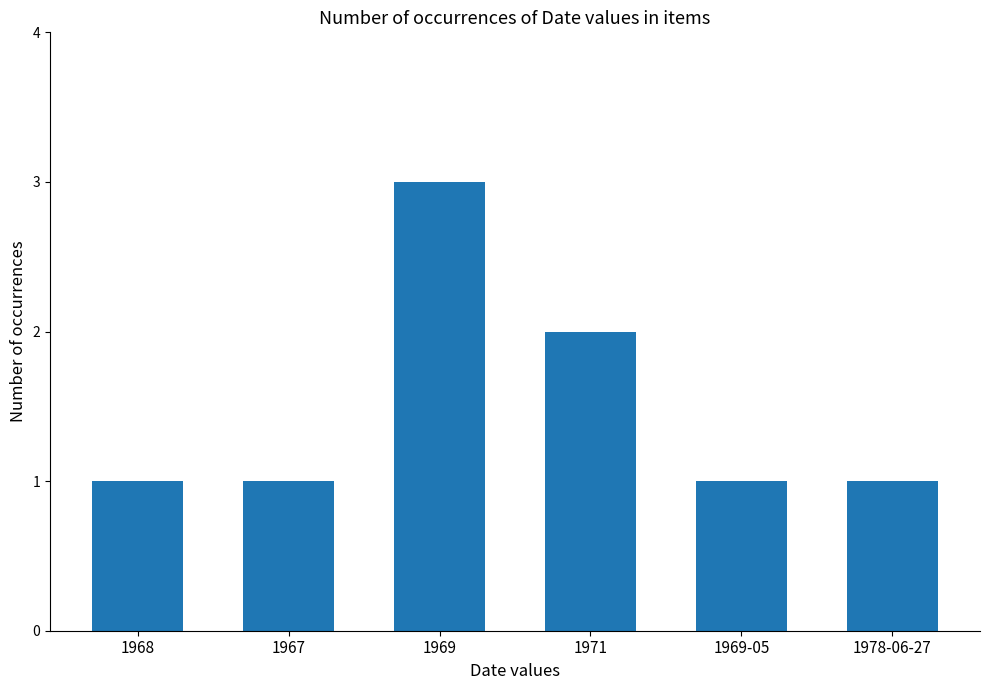

The chart shows a value of 1 at 1978-06-27. True or false?

True